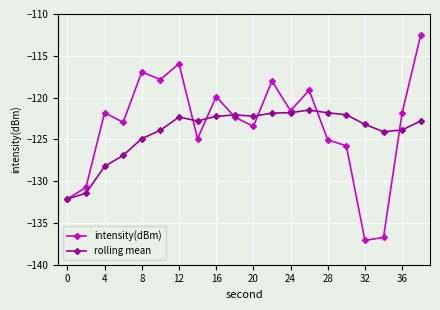

Does the chart display data point markers on the line(s)?

Yes